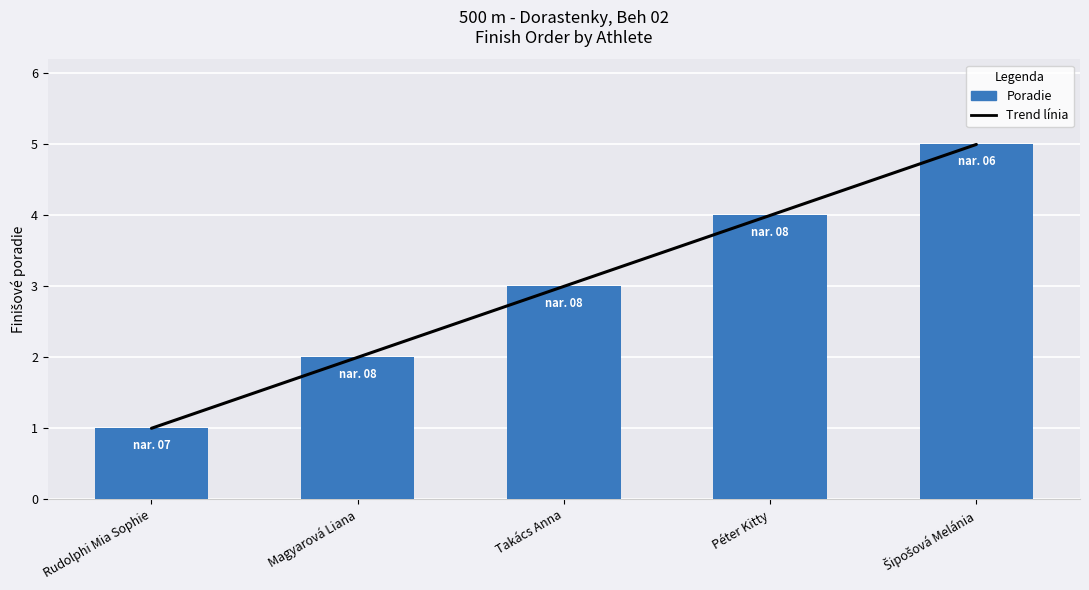

Reading left to right, what are all the values shown in this chart?

Rudolphi Mia Sophie=1	Magyarová Liana=2	Takács Anna=3	Péter Kitty=4	Šipošová Melánia=5